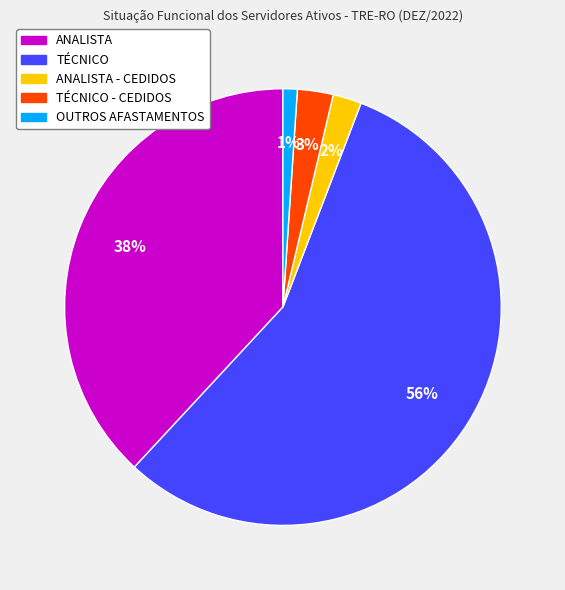

To the nearest percent, what is the average slice percentage?

20%